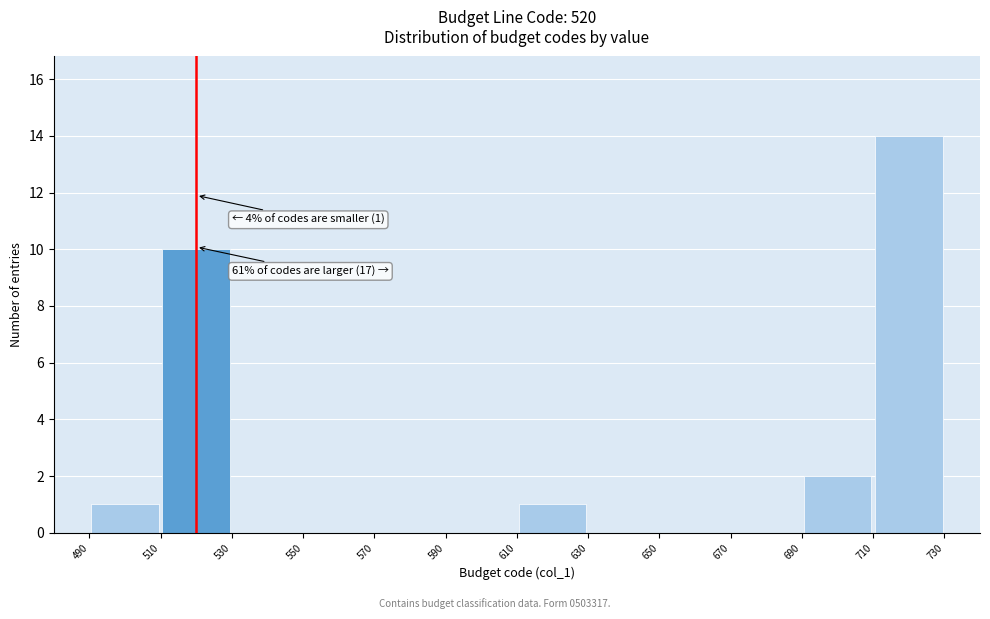

Which range on the x-axis has the tallest bar?

710 to 730